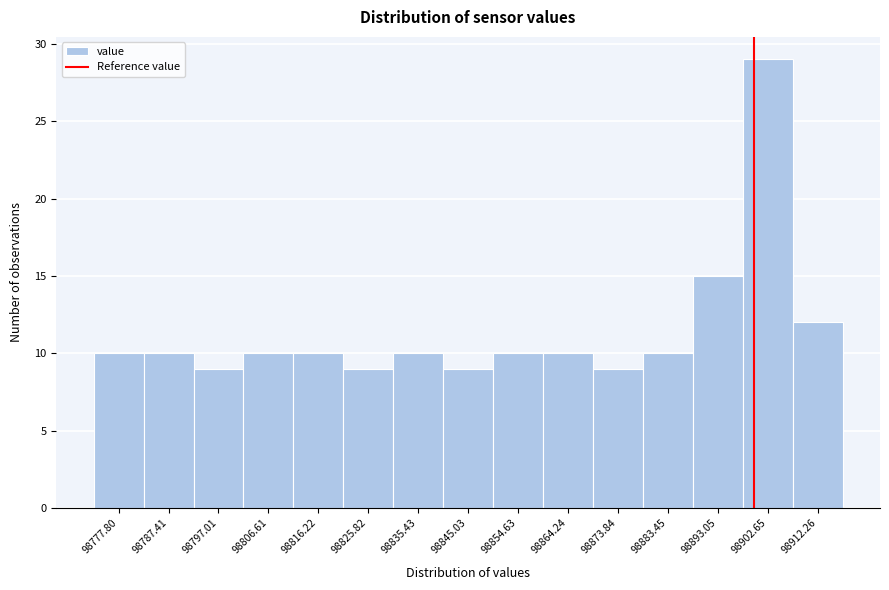

Over which range of the x-axis is the bar tallest?

98898 to 98907